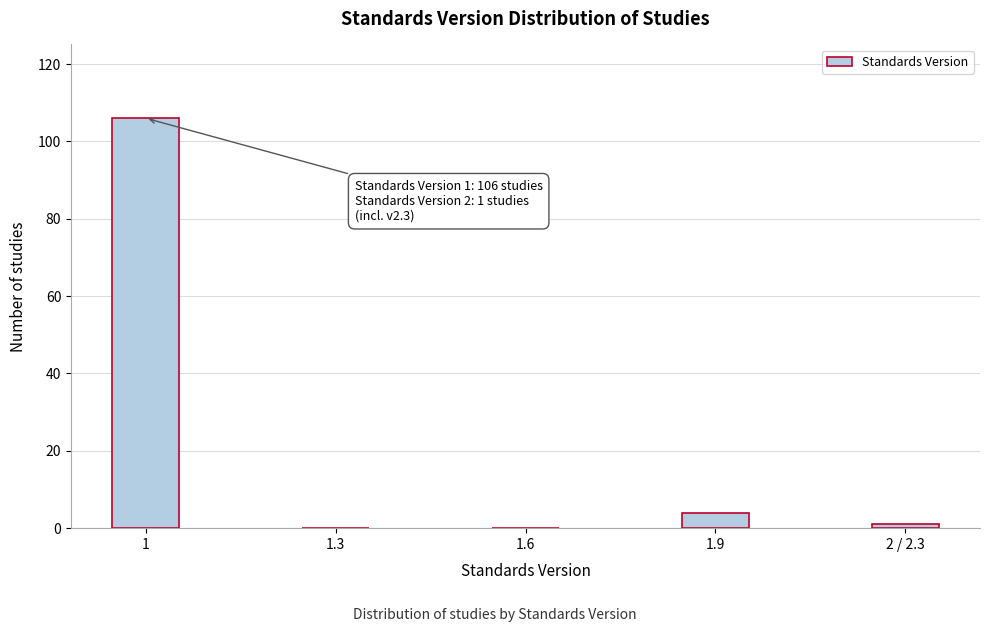

Reading left to right, list all the values displayed in this chart.

1=106	1.3=0	1.6=0	1.9=4	2 / 2.3=1